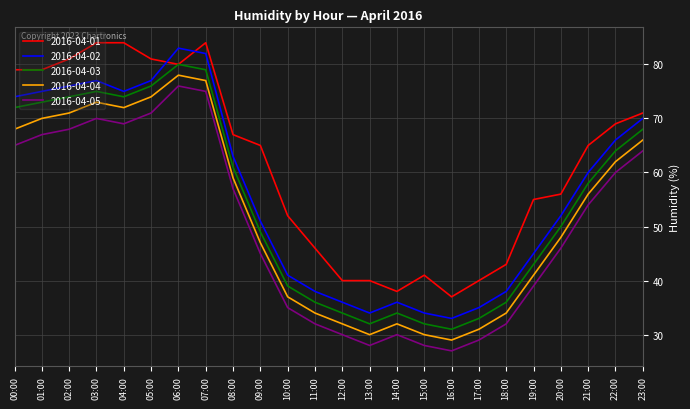

At which label is 2016-04-01 closest to 60?

20:00